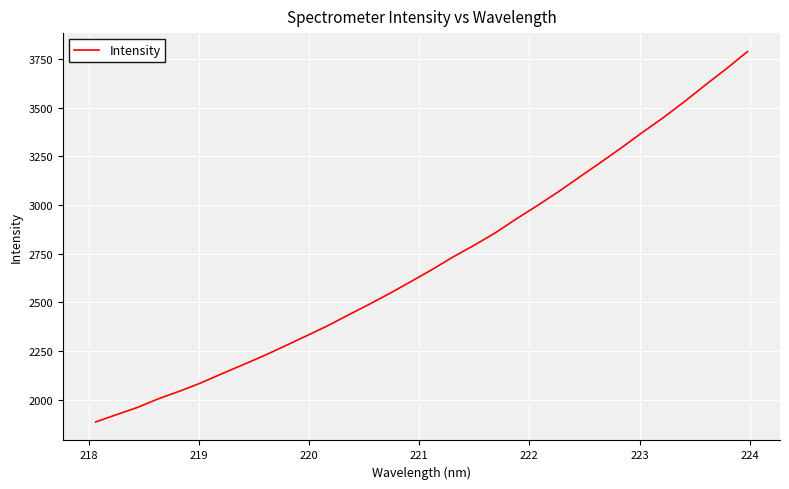

What is the smallest value displayed?

1884.8